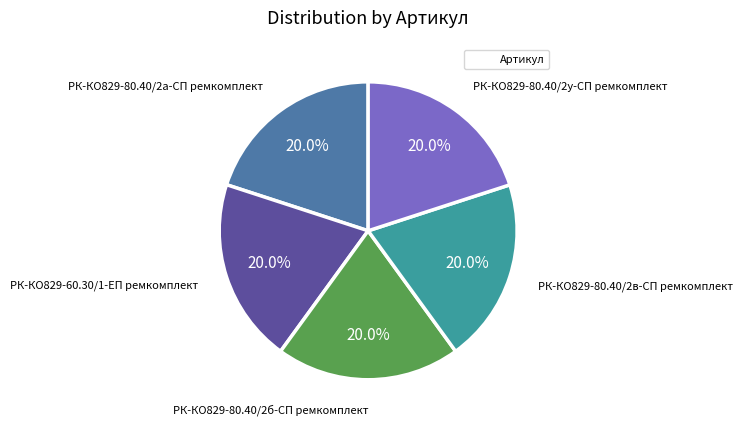

Is there any slice that represents more than half of the pie?

No